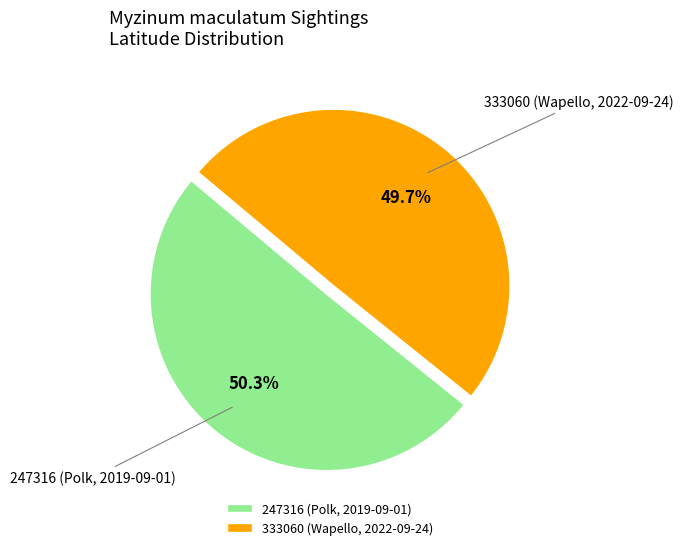

To the nearest percent, what is the average slice percentage?

50%